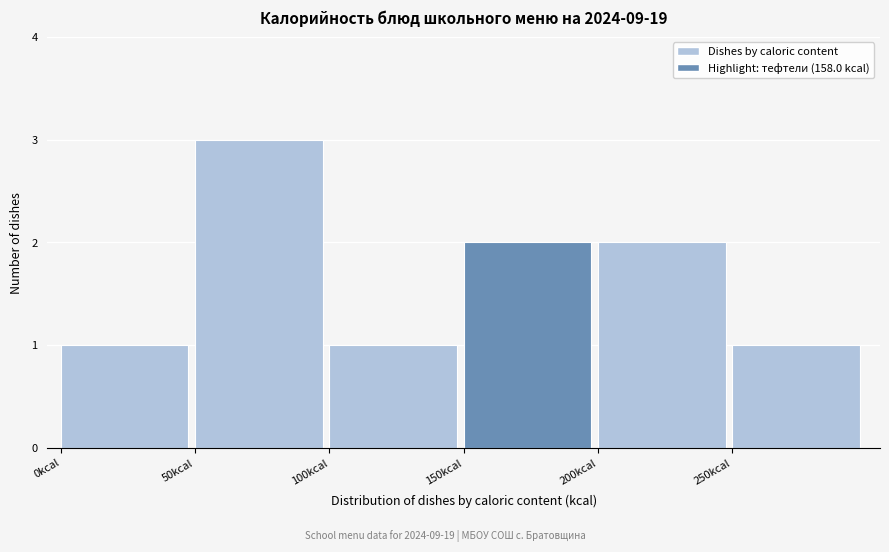

Reading left to right, list every bar in this chart as the range it spans on the x-axis followed by its height. The values are not printed on the chart, so give them approximately, as read against the axis.

0 to 50: 1
50 to 100: 3
100 to 150: 1
150 to 200: 2
200 to 250: 2
250 to 300: 1